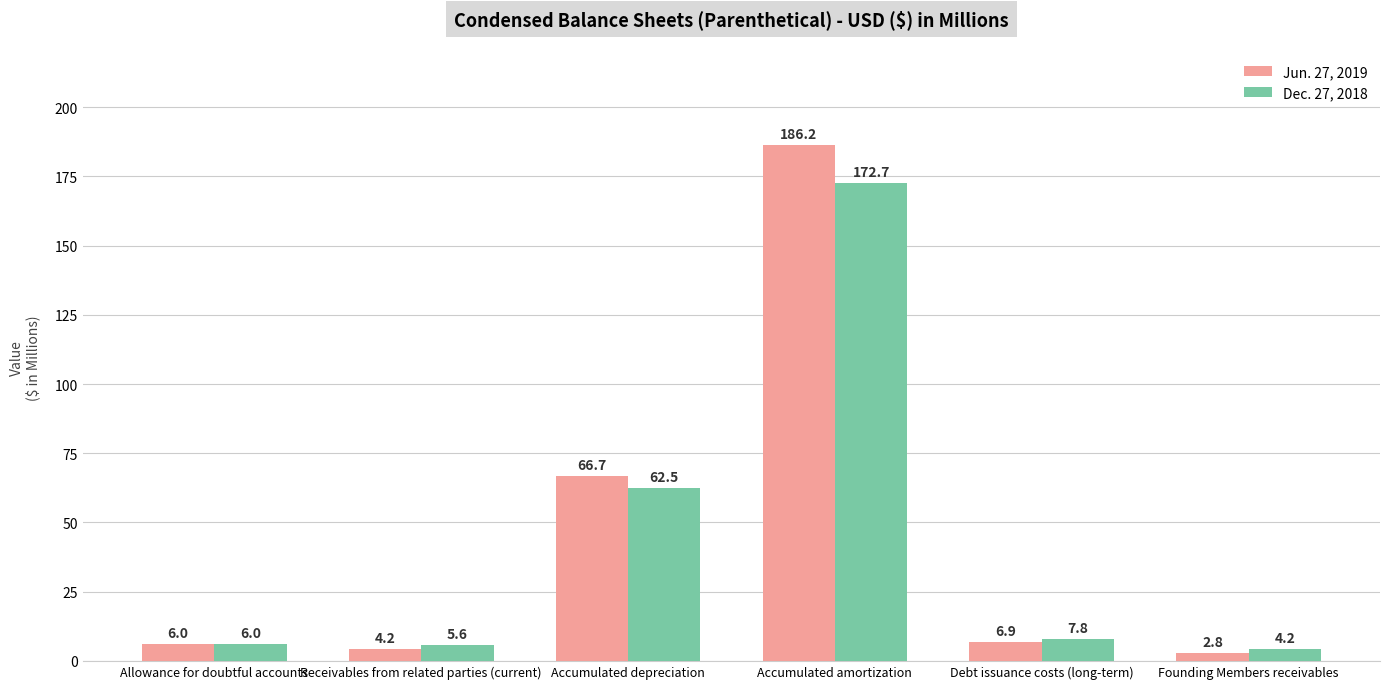

What is the label of the 6th bar from the left?

Founding Members receivables